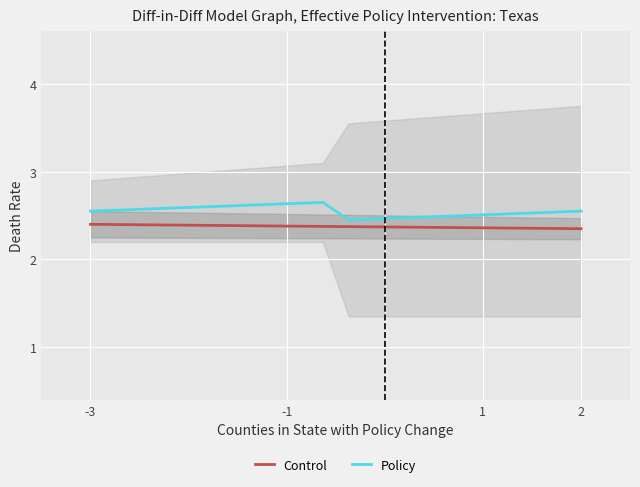

Reading left to right, list all the values displayed in this chart.

Control: 2.4	2.4	2.4	2.4	2.4	2.4	2.4	2.4	2.4	2.4	2.4	2.4	2.4	2.4	2.4	2.4	2.4	2.4	2.4	2.4
Policy: 2.5	2.6	2.6	2.6	2.6	2.6	2.6	2.6	2.6	2.6	2.5	2.5	2.5	2.5	2.5	2.5	2.5	2.5	2.5	2.5